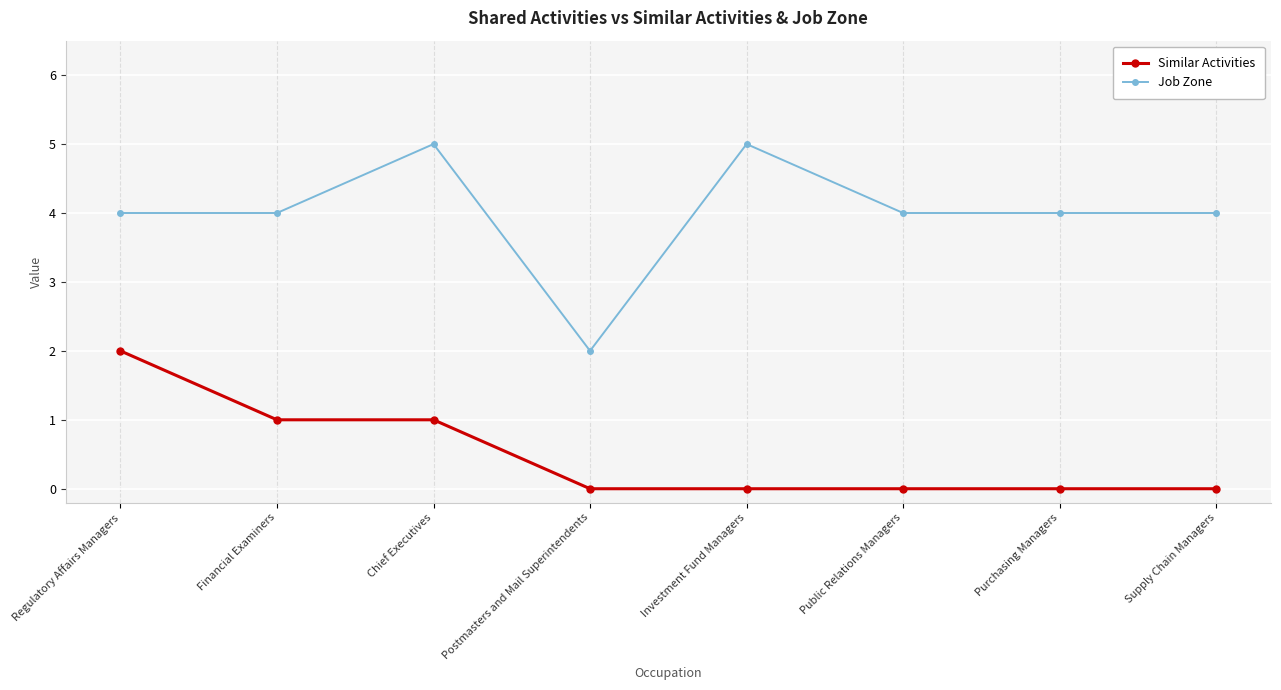

Reading right to left, what are all the values shown in this chart?

Similar Activities: Supply Chain Managers=0	Purchasing Managers=0	Public Relations Managers=0	Investment Fund Managers=0	Postmasters and Mail Superintendents=0	Chief Executives=1	Financial Examiners=1	Regulatory Affairs Managers=2
Job Zone: Supply Chain Managers=4	Purchasing Managers=4	Public Relations Managers=4	Investment Fund Managers=5	Postmasters and Mail Superintendents=2	Chief Executives=5	Financial Examiners=4	Regulatory Affairs Managers=4